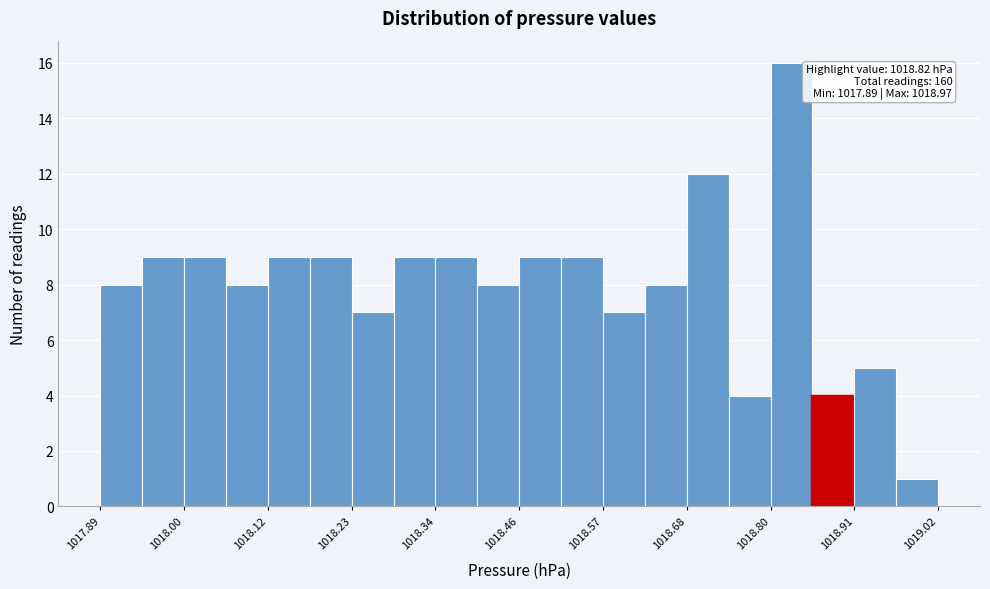

Around what value on the x-axis is the tallest bar? Give the approximate position of its centre, as read against the axis.

1018.82